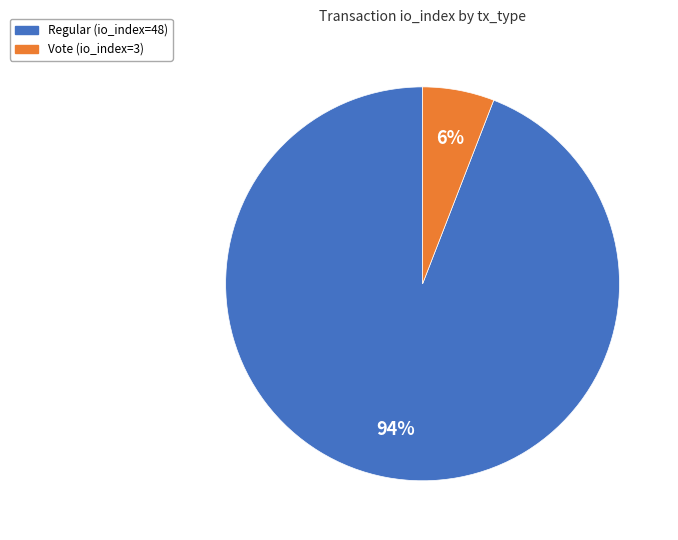

Does Vote account for over 50% of the chart?

No